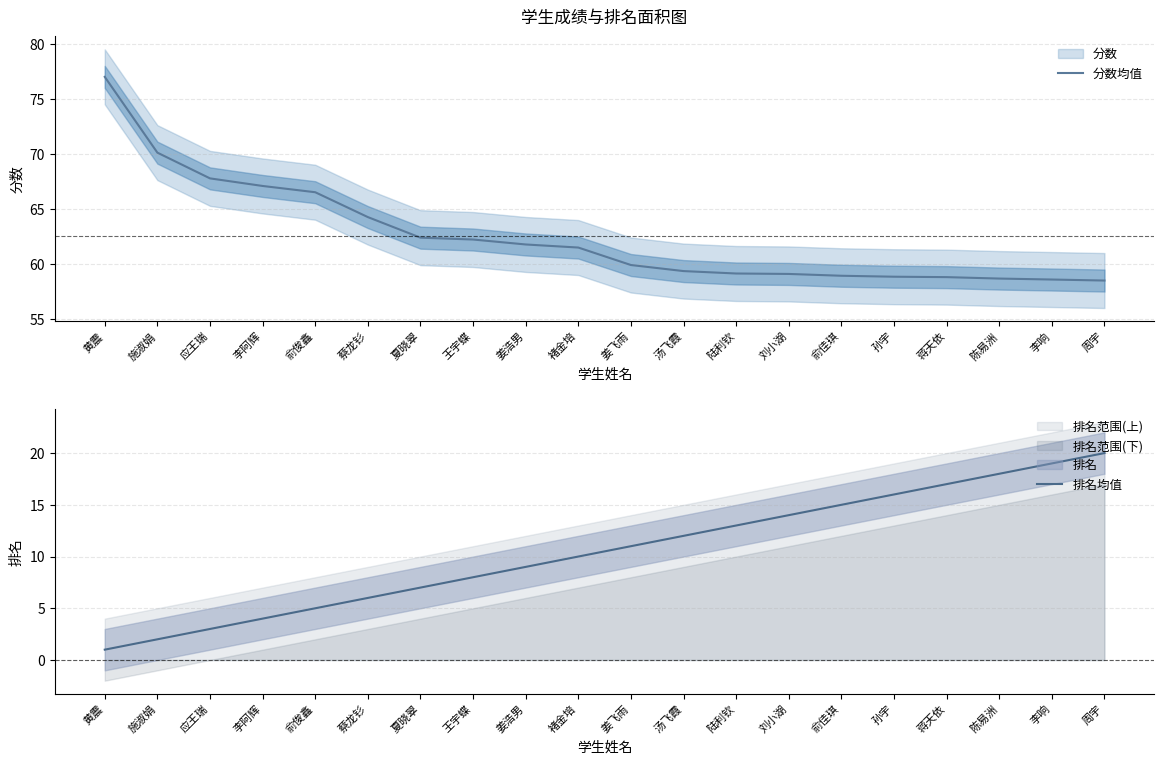

Is it true that 排名均值 equals 8.0 at 王宇蝶?

True